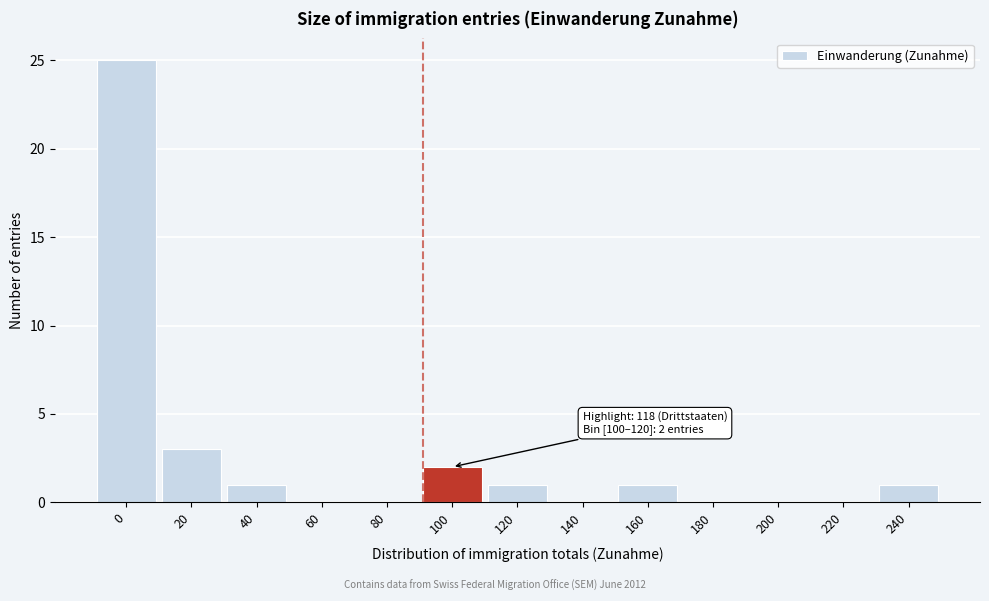

Reading right to left, transcribe all the data shown in this chart.

240=1	220=0	200=0	180=0	160=1	140=0	120=1	100=2	80=0	60=0	40=1	20=3	0=25